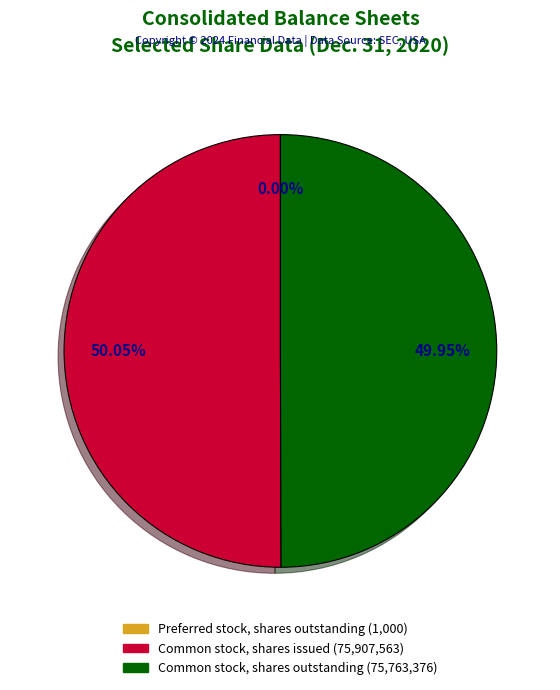

Combined, do Common stock, shares outstanding and Common stock, shares issued account for over 50%?

Yes